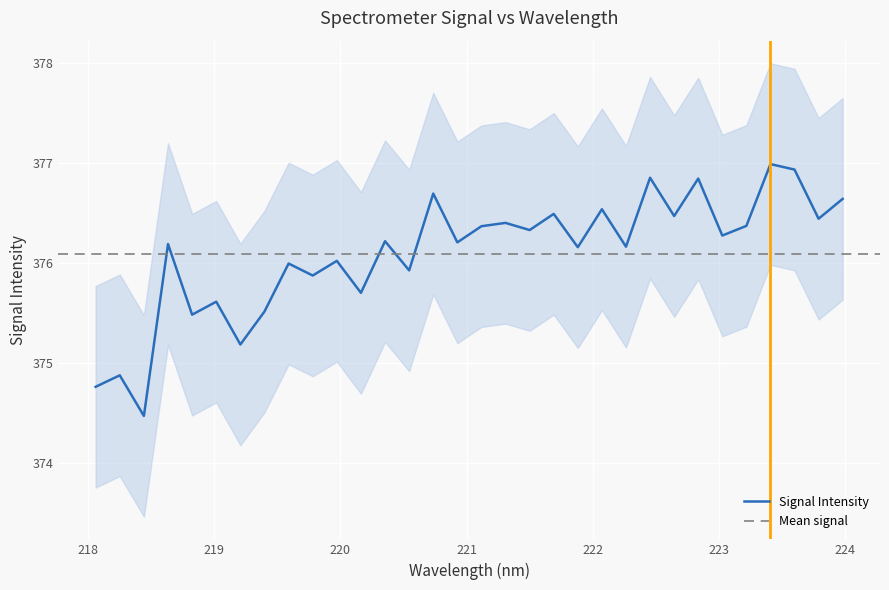

What is the maximum value for Signal Intensity?

377.0